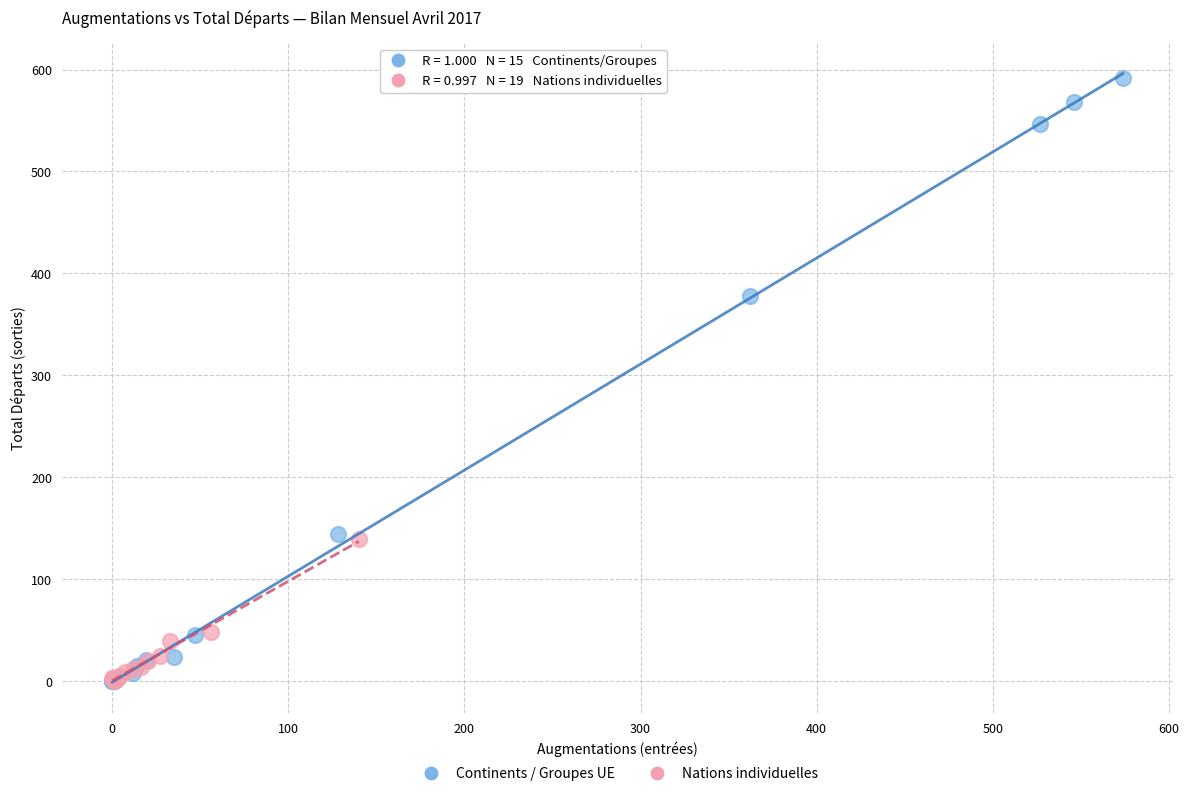

Which series has the largest Y range (max minus min)?

Continents / Groupes UE